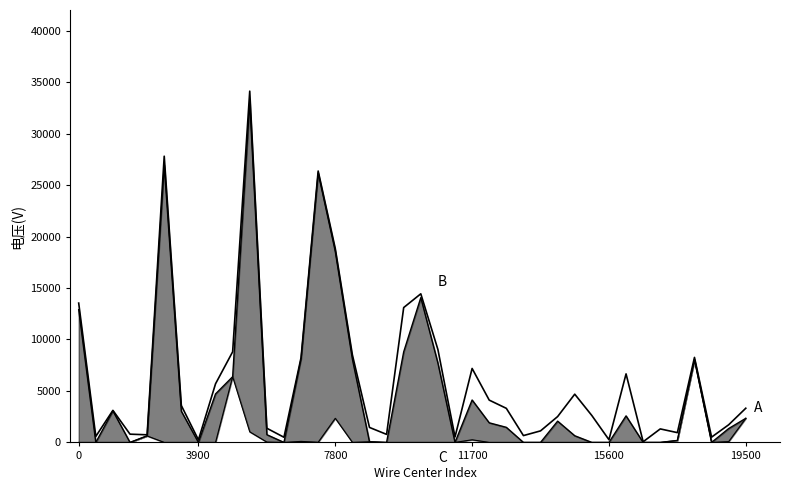

What is the maximum value for Total Locations?

34118